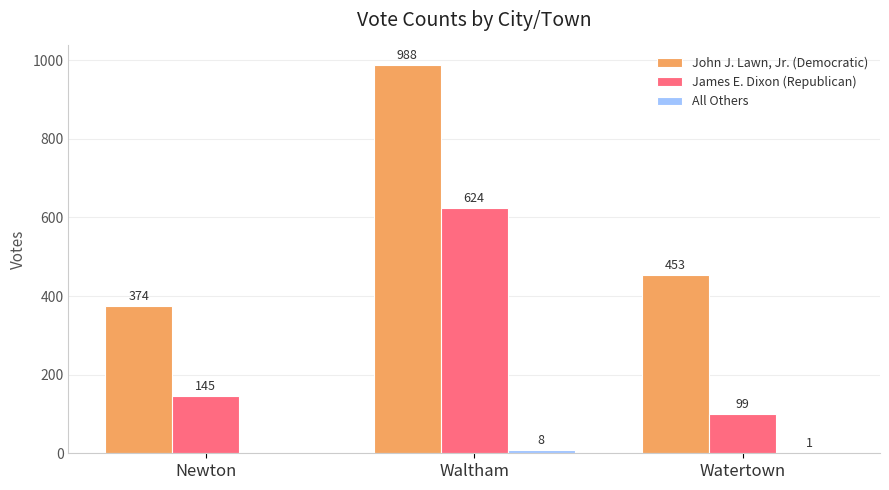

What value does the John J. Lawn, Jr. (Democratic) series have at Waltham?

988